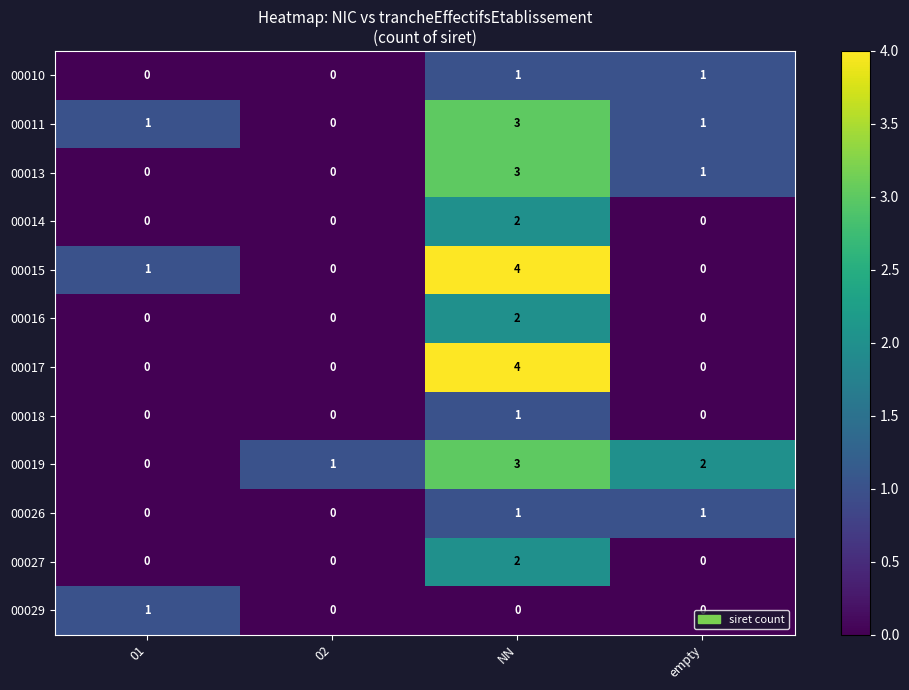

At which label does 00011 reach its peak?

NN